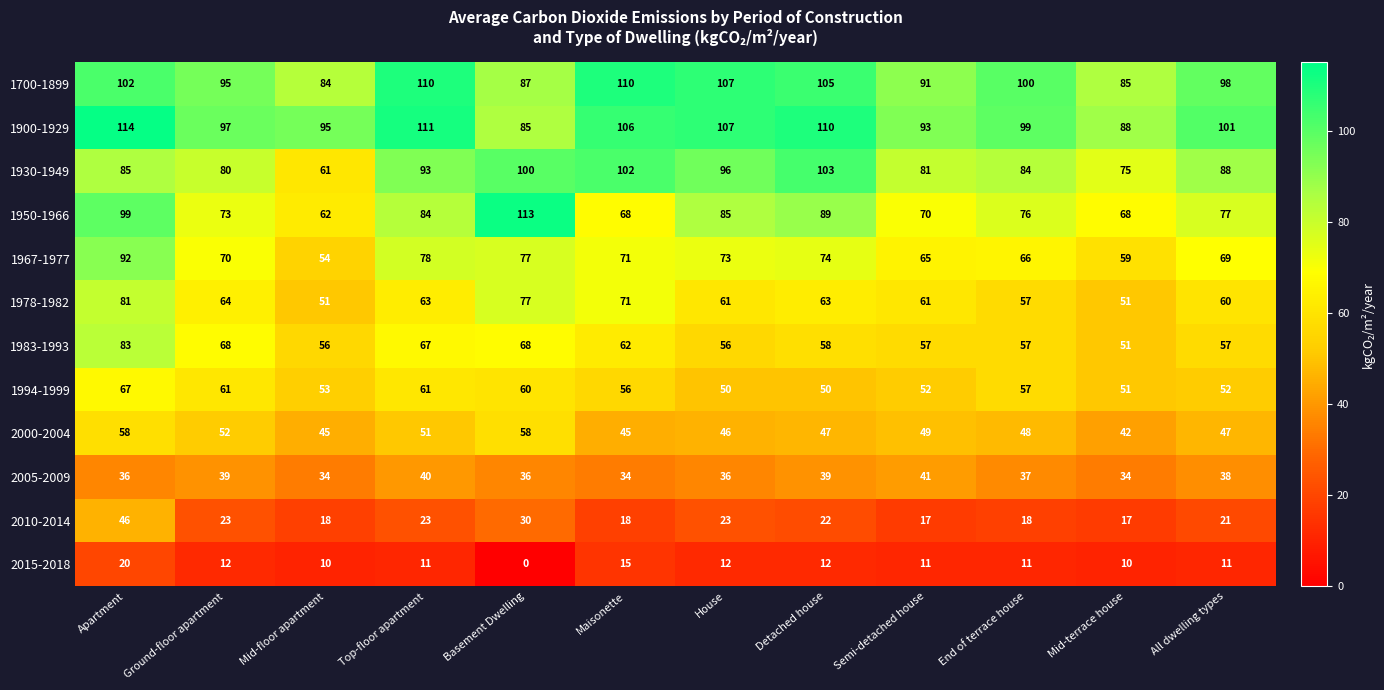

At which label is 1994-1999 closest to 58?

End of terrace house